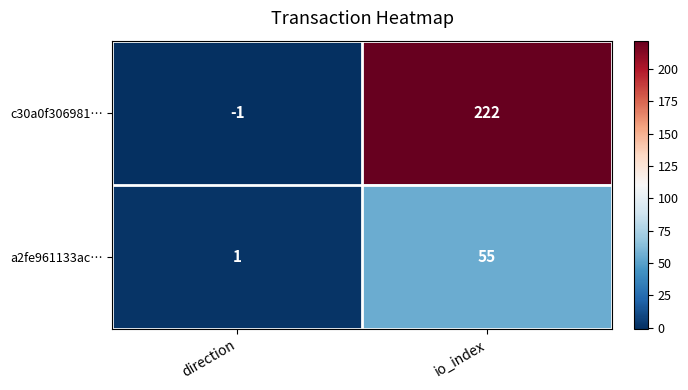

Which series has the largest range (max minus min)?

c30a0f306981…